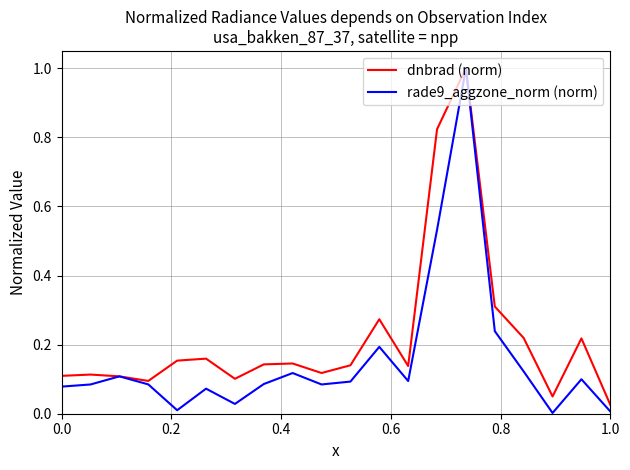

Which series has the largest range (max minus min)?

rade9_aggzone_norm (norm)